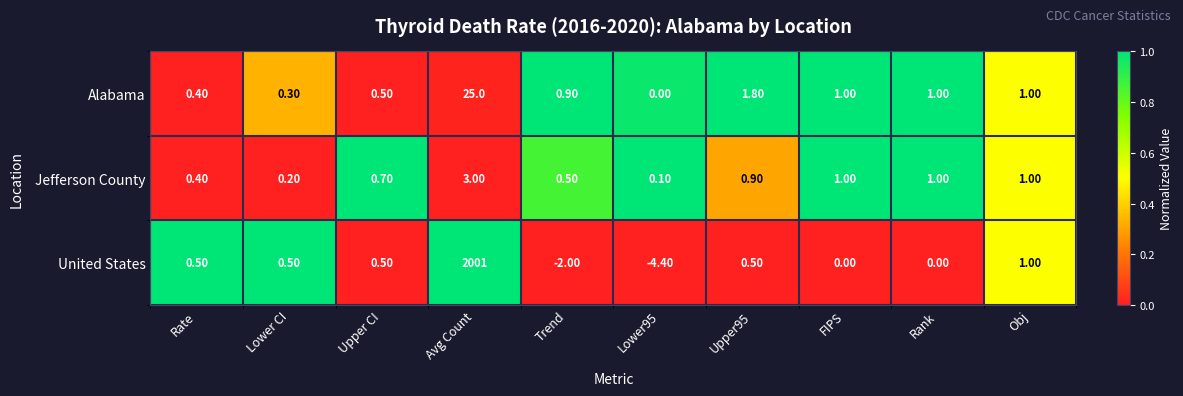

Which series changed the most between Trend and Upper95?

United States